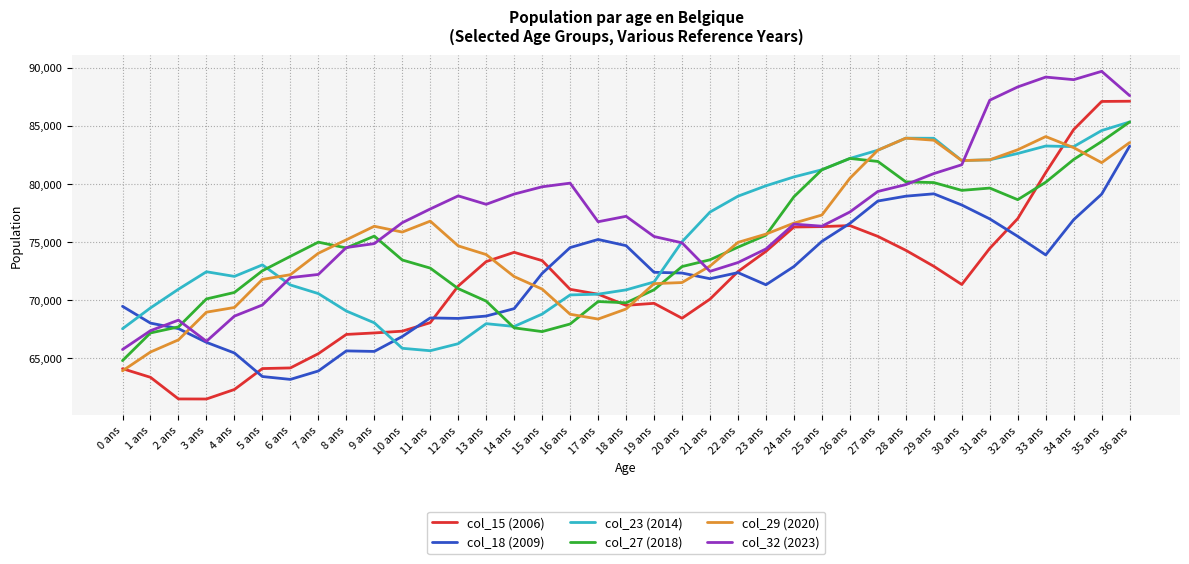

What is the average value of the col_32 (2023) series?

77244